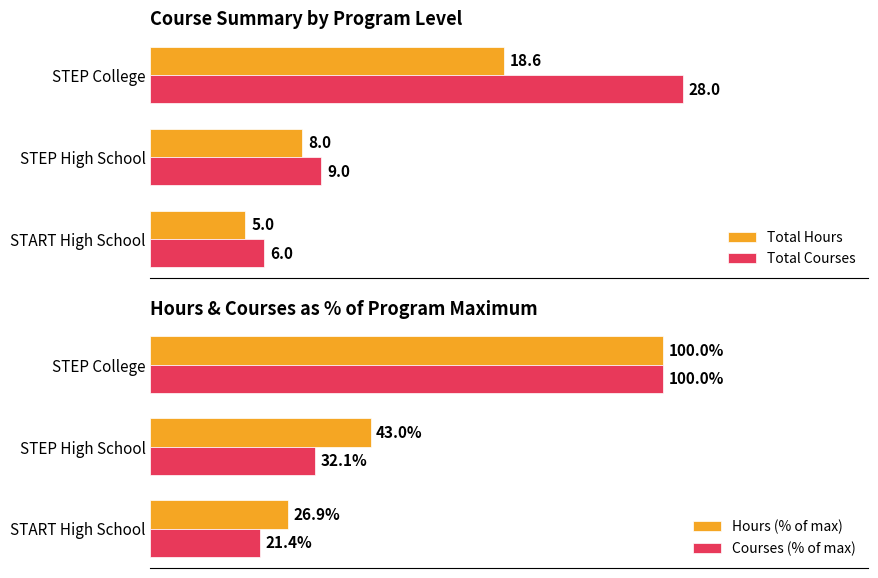

What is the greatest value displayed?

100.0